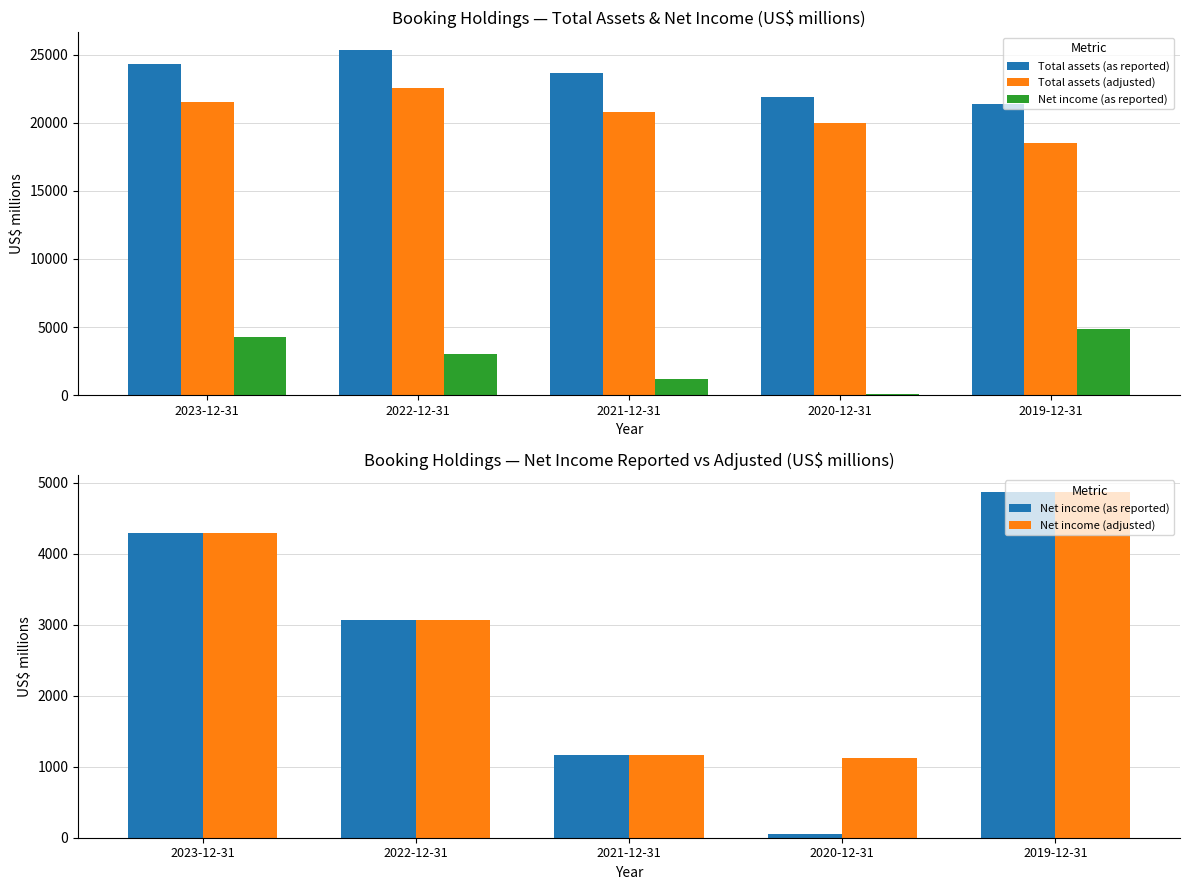

Are the bars horizontal?

No